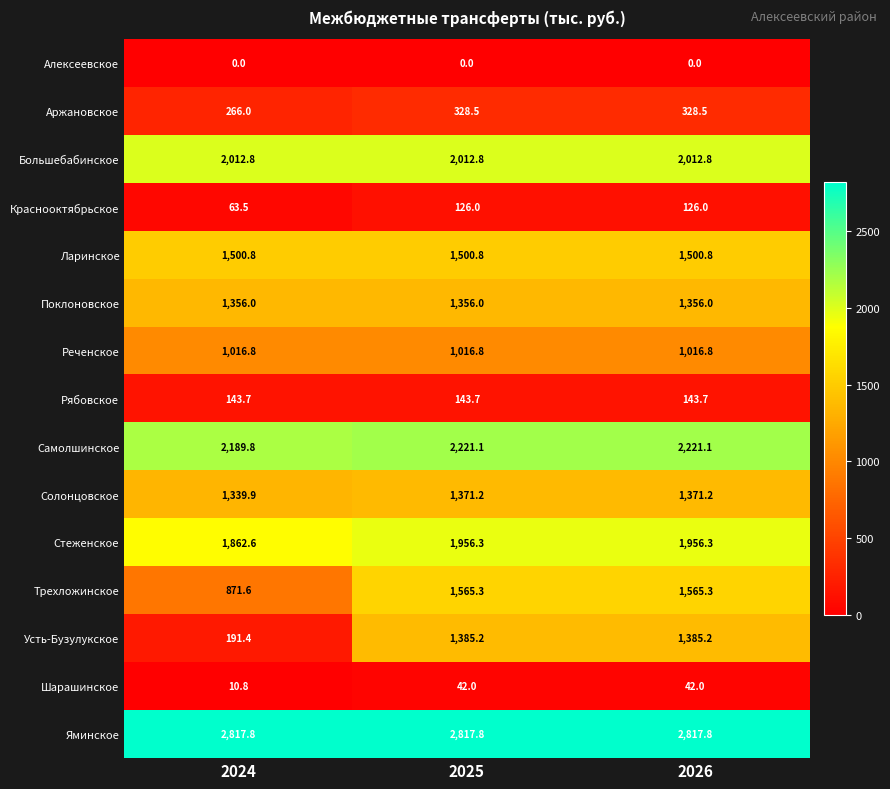

What is the average value of the Рябовское series?

143.7